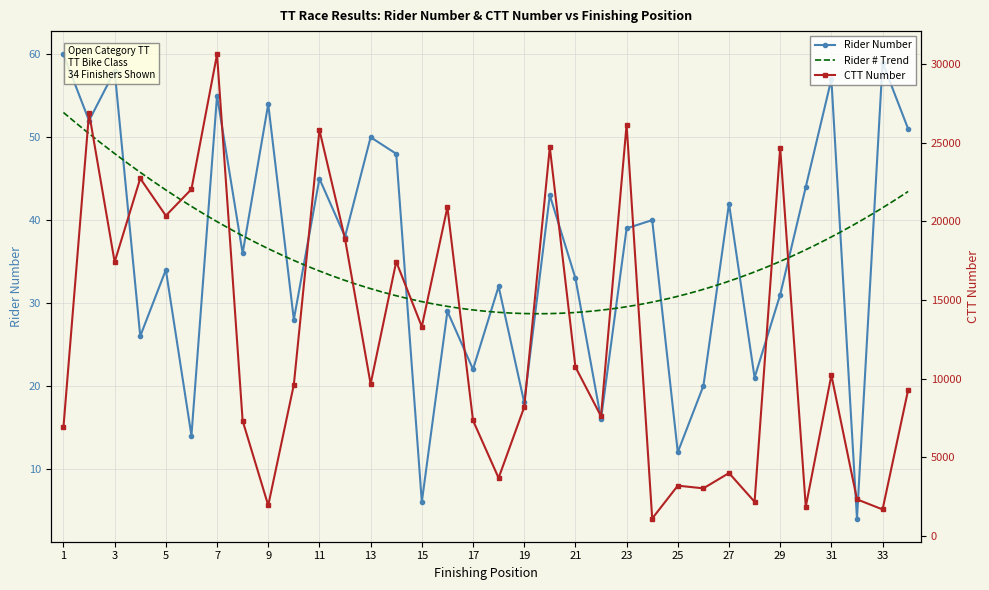

Reading left to right, what are all the values shown in this chart?

number: 60	52	58	26	34	14	55	36	54	28	45	38	50	48	6	29	22	32	18	43	33	16	39	40	12	20	42	21	31	44	57	4	59	51
ctt_number: 6913	26899	17417	22730	20362	22045	30621	7325	1941	9614	25809	18887	9659	17437	13308	20904	7340	3684	8188	24710	10743	7611	26154	1107	3196	3025	3998	2169	24683	1860	10218	2325	1684	9295